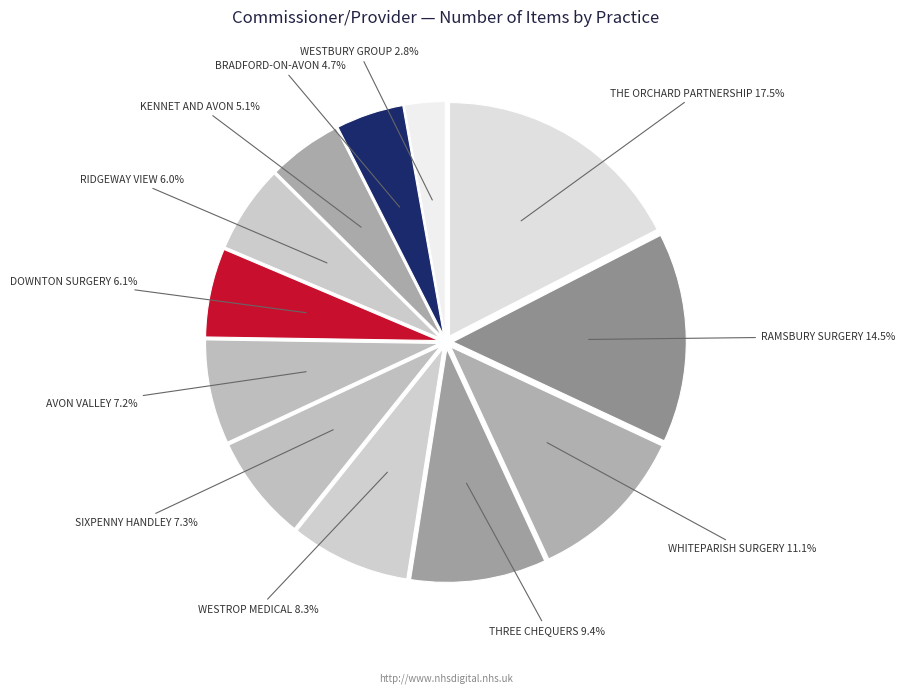

How many segments does this pie chart have?

12